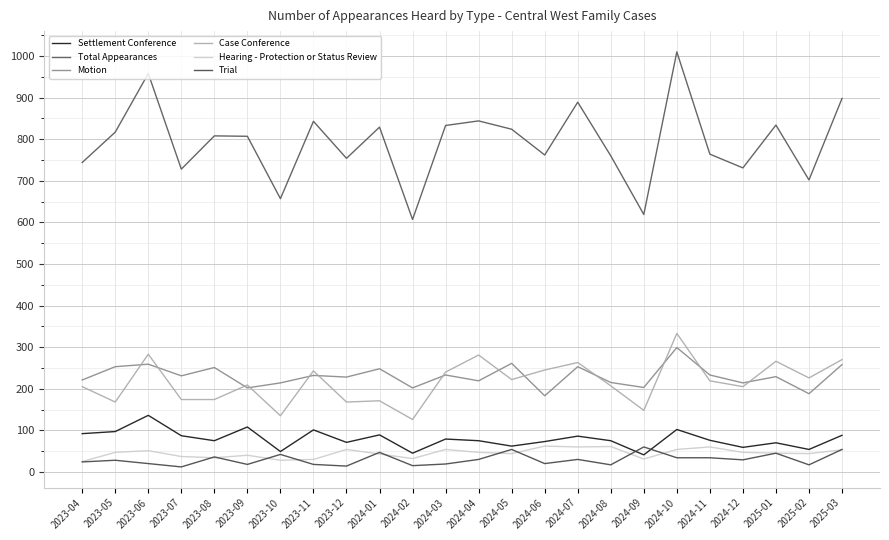

Reading right to left, list all the values displayed in this chart.

Settlement Conference: 2025-03=88	2025-02=54	2025-01=70	2024-12=59	2024-11=76	2024-10=102	2024-09=41	2024-08=75	2024-07=86	2024-06=73	2024-05=62	2024-04=75	2024-03=79	2024-02=45	2024-01=89	2023-12=71	2023-11=101	2023-10=49	2023-09=108	2023-08=75	2023-07=87	2023-06=136	2023-05=97	2023-04=92
Total Appearances: 2025-03=898	2025-02=702	2025-01=834	2024-12=731	2024-11=764	2024-10=1010	2024-09=619	2024-08=760	2024-07=889	2024-06=762	2024-05=824	2024-04=844	2024-03=833	2024-02=607	2024-01=829	2023-12=754	2023-11=843	2023-10=657	2023-09=807	2023-08=808	2023-07=728	2023-06=958	2023-05=817	2023-04=744
Motion: 2025-03=258	2025-02=188	2025-01=229	2024-12=214	2024-11=233	2024-10=299	2024-09=203	2024-08=215	2024-07=253	2024-06=183	2024-05=261	2024-04=219	2024-03=233	2024-02=202	2024-01=248	2023-12=228	2023-11=232	2023-10=214	2023-09=202	2023-08=251	2023-07=231	2023-06=259	2023-05=253	2023-04=221
Case Conference: 2025-03=270	2025-02=226	2025-01=266	2024-12=205	2024-11=219	2024-10=333	2024-09=148	2024-08=207	2024-07=263	2024-06=245	2024-05=222	2024-04=281	2024-03=240	2024-02=126	2024-01=171	2023-12=168	2023-11=243	2023-10=135	2023-09=209	2023-08=174	2023-07=174	2023-06=283	2023-05=168	2023-04=205
Hearing - Protection or Status Review: 2025-03=53	2025-02=44	2025-01=45	2024-12=47	2024-11=60	2024-10=54	2024-09=31	2024-08=61	2024-07=60	2024-06=62	2024-05=44	2024-04=47	2024-03=54	2024-02=32	2024-01=43	2023-12=54	2023-11=30	2023-10=28	2023-09=40	2023-08=34	2023-07=37	2023-06=51	2023-05=47	2023-04=25
Trial: 2025-03=54	2025-02=17	2025-01=45	2024-12=29	2024-11=34	2024-10=34	2024-09=60	2024-08=17	2024-07=30	2024-06=20	2024-05=54	2024-04=30	2024-03=19	2024-02=15	2024-01=47	2023-12=14	2023-11=18	2023-10=42	2023-09=18	2023-08=36	2023-07=12	2023-06=20	2023-05=28	2023-04=24